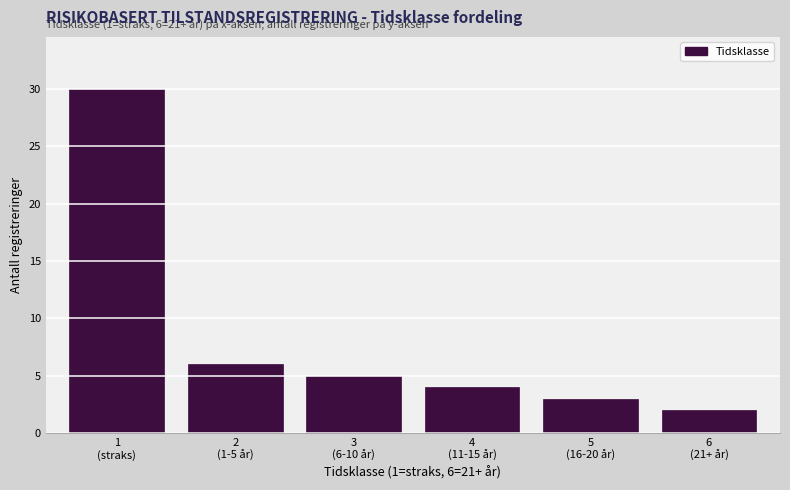

Reading right to left, transcribe all the data shown in this chart.

2	3	4	5	6	30